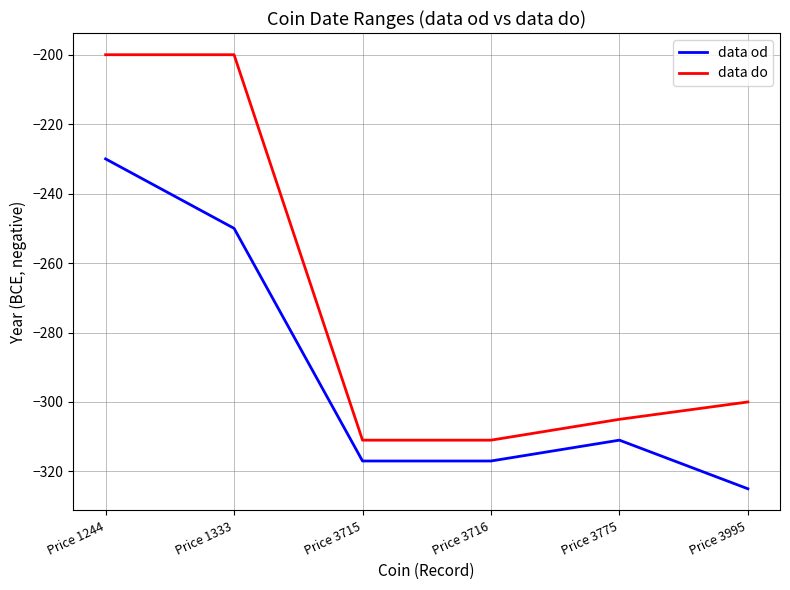

Is it true that data do equals -305 at Price 3775?

True